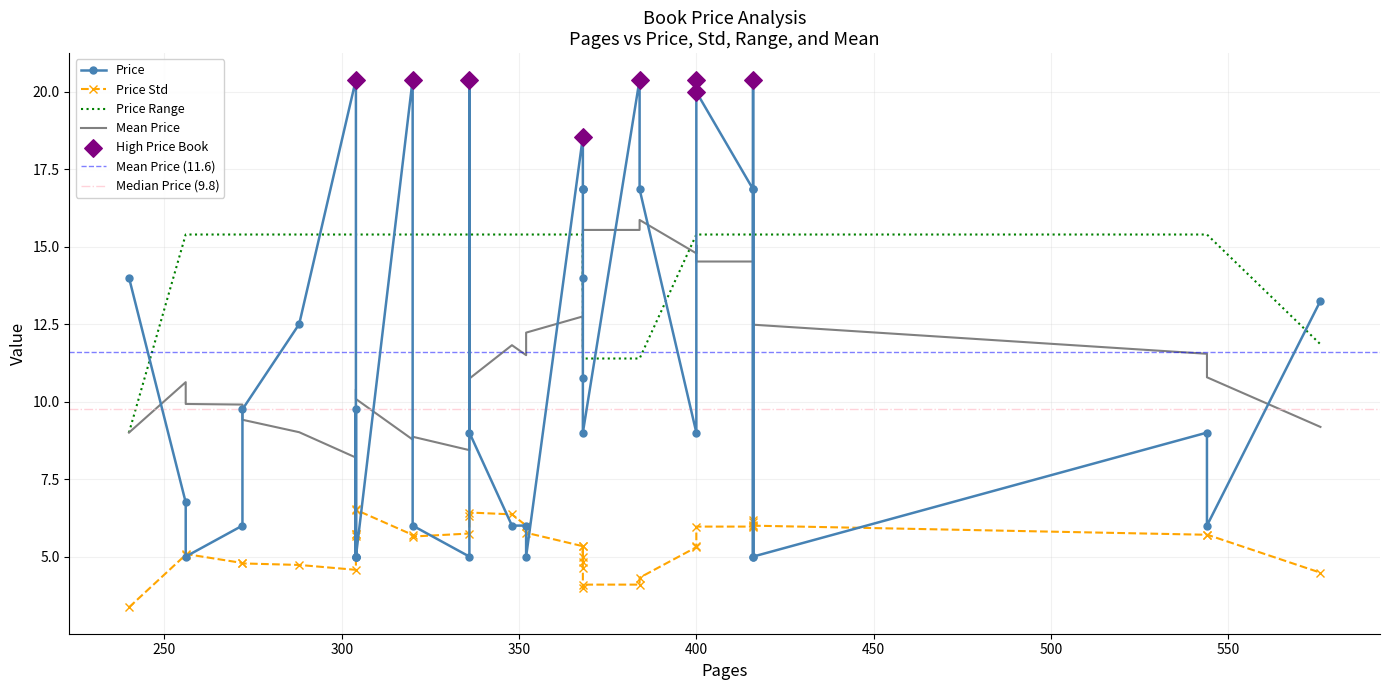

What is the ratio of the value at 240 to the value at 288?

1.1